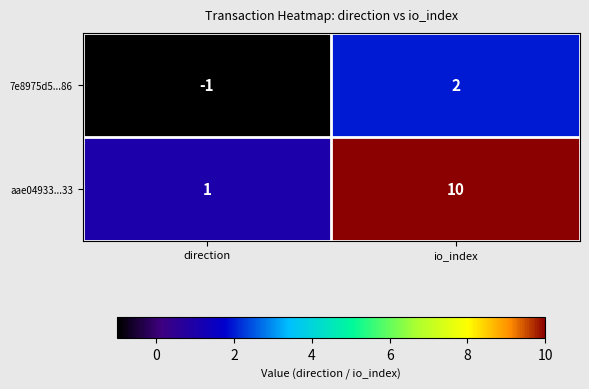

Reading left to right, extract all data points from this chart.

7e8975d5...86: direction=-1	io_index=2
aae04933...33: direction=1	io_index=10